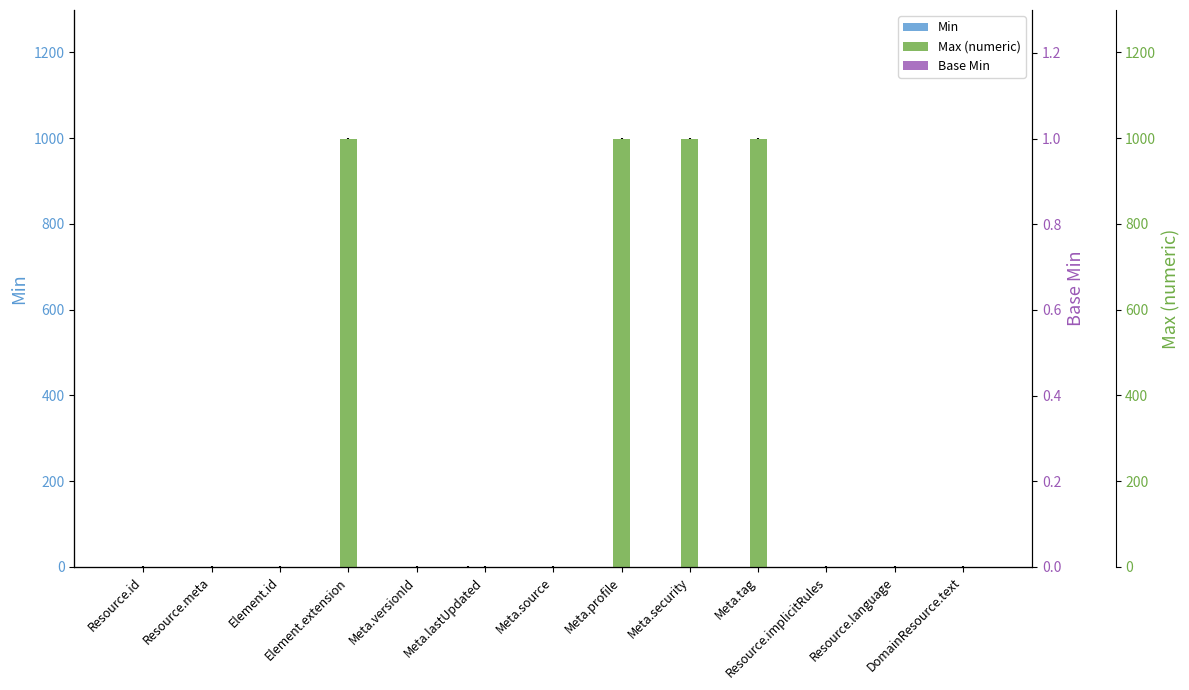

True or false: Min has a value of 1 at Element.id.

False